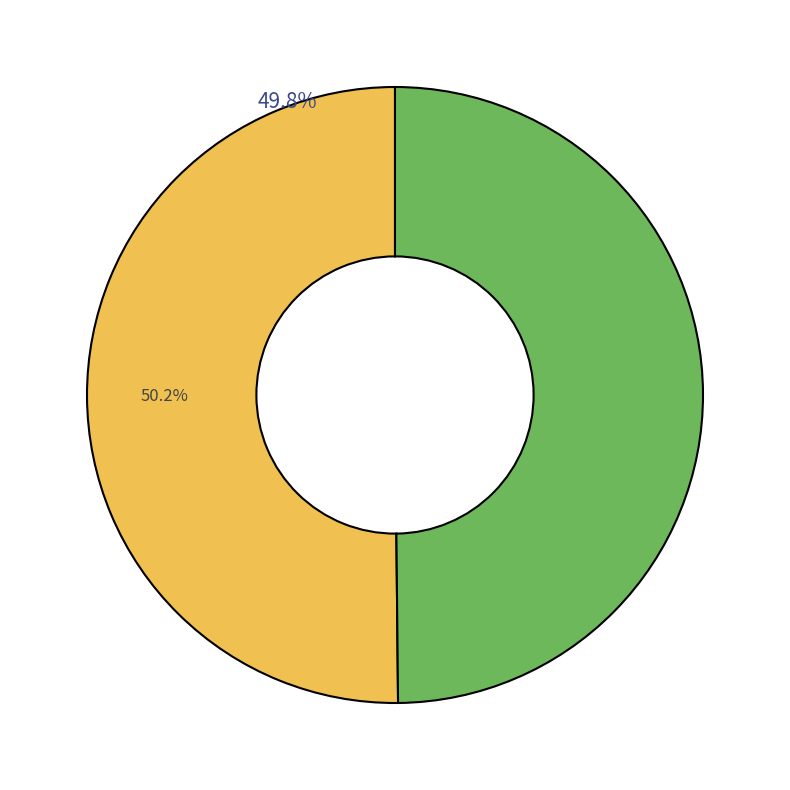

How much of the chart is everything except La Chute d'Icare (cl010092135)?

49.8%